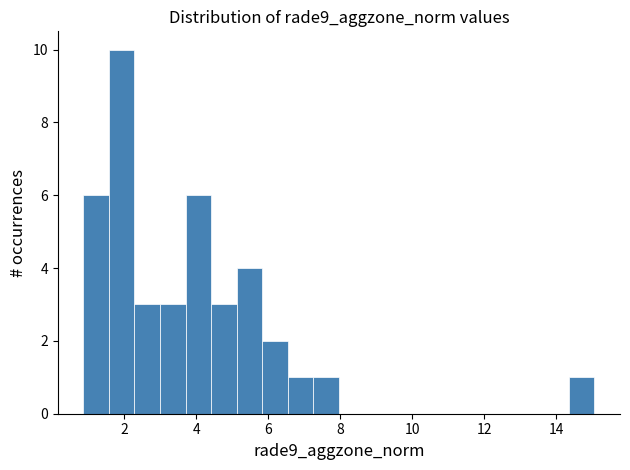

Around what value on the x-axis is the tallest bar? Give the approximate position of its centre, as read against the axis.

2.0